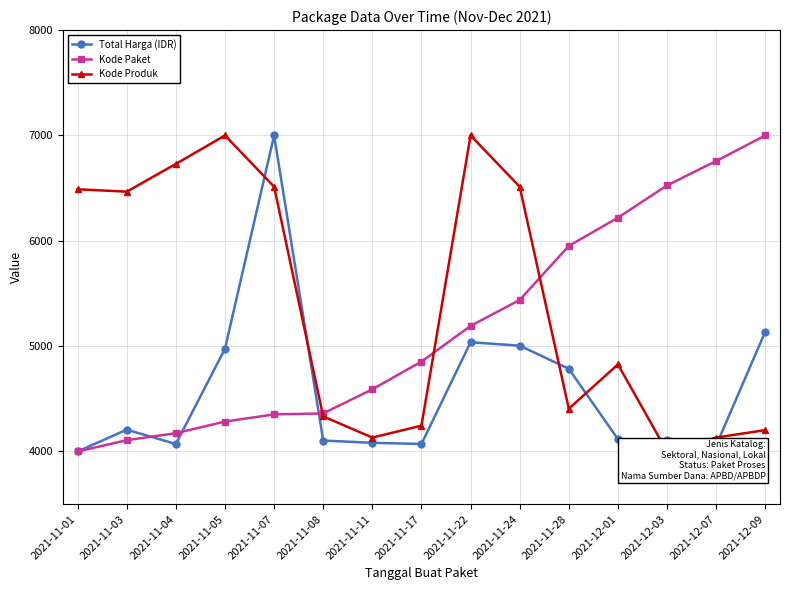

What position from the left is 2021-12-09?

15